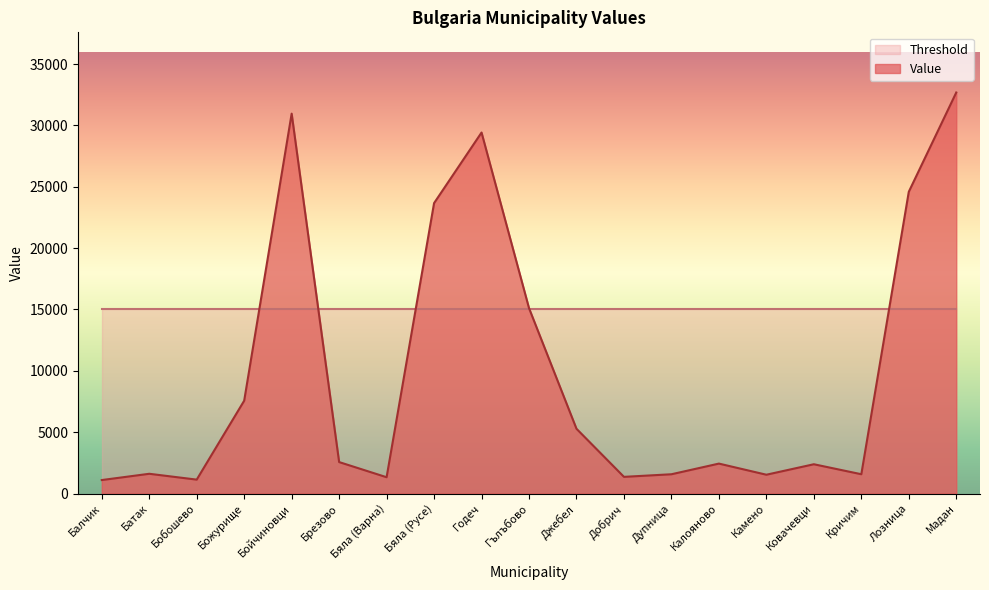

What is the difference between the values at Бяла (Русе) and Ковачевци?

21276